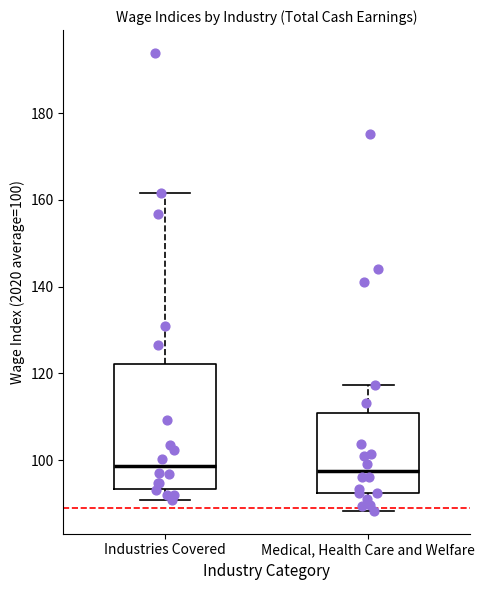

Reading left to right, read every box against the y-axis: the position of its median line, the range the box covers, and the ends of its whiskers. The values are not printed on the chart, so give them approximately, as read against the axis.

Industries Covered: median 98, box 94 to 122, whiskers 90 to 162
Medical, Health Care and Welfare: median 98, box 92 to 110, whiskers 88 to 118